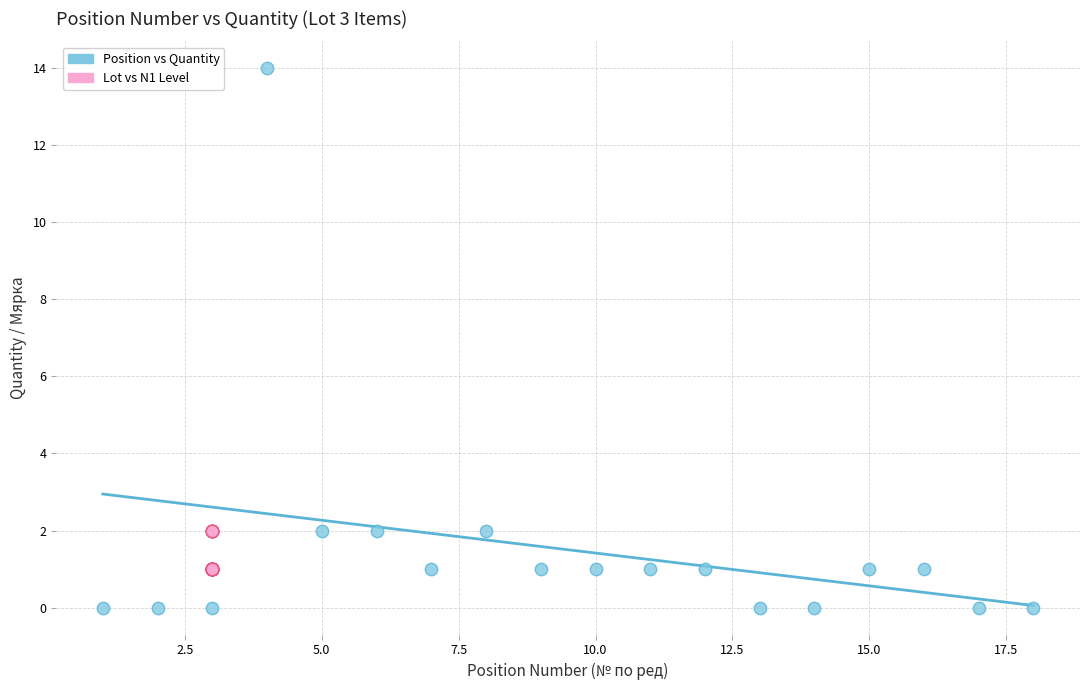

Which series contains the lowest Y value?

Position vs Quantity